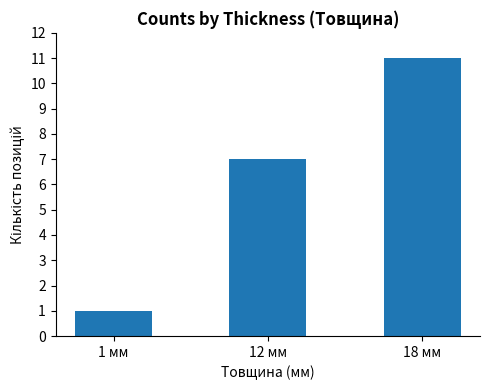

How many data points does each series have?

3